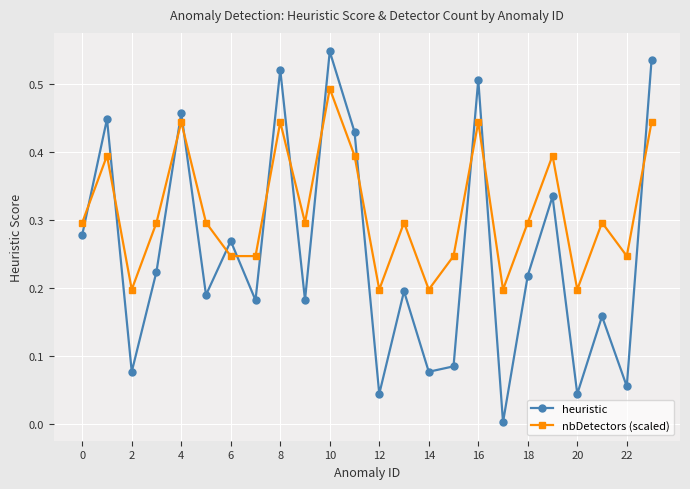

Rank the series by their maximum value, from highest to lowest.

heuristic, nbDetectors (scaled)